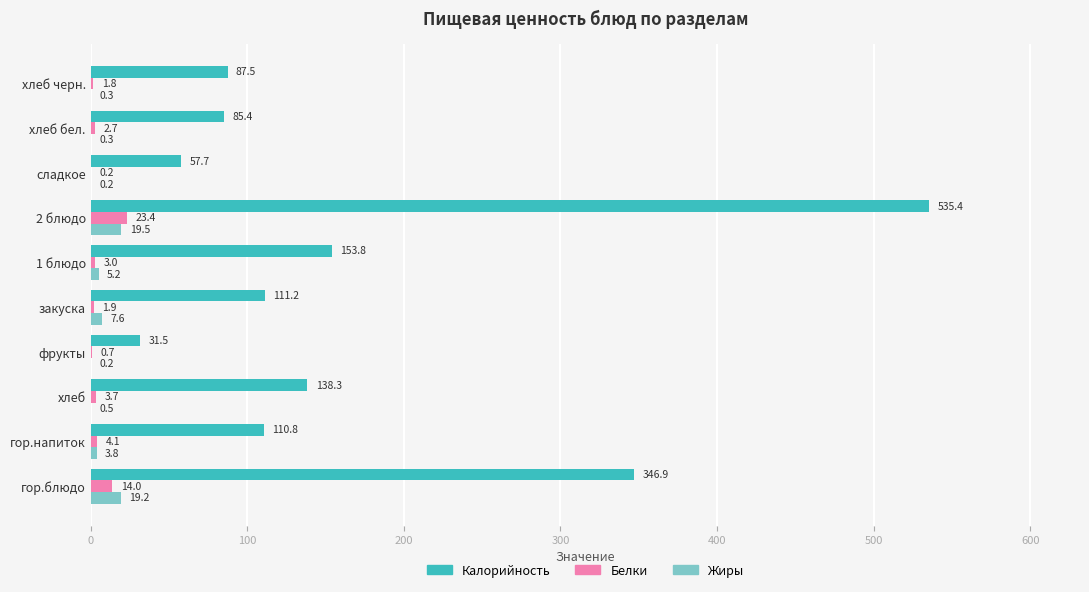

Which series has the widest spread of values?

Калорийность